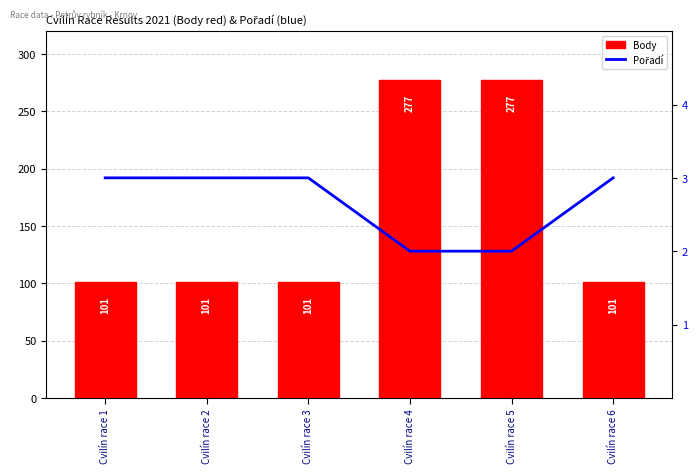

At Cvilín race 5, list the series in order from largest to smallest.

Body, Pořadí